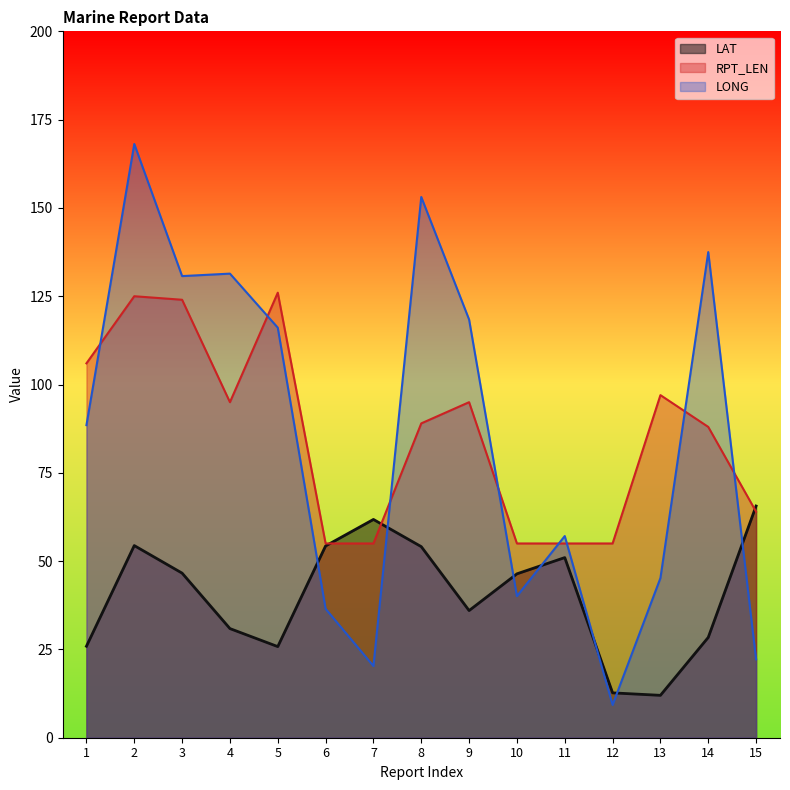

What is the minimum value shown in the chart?

9.3